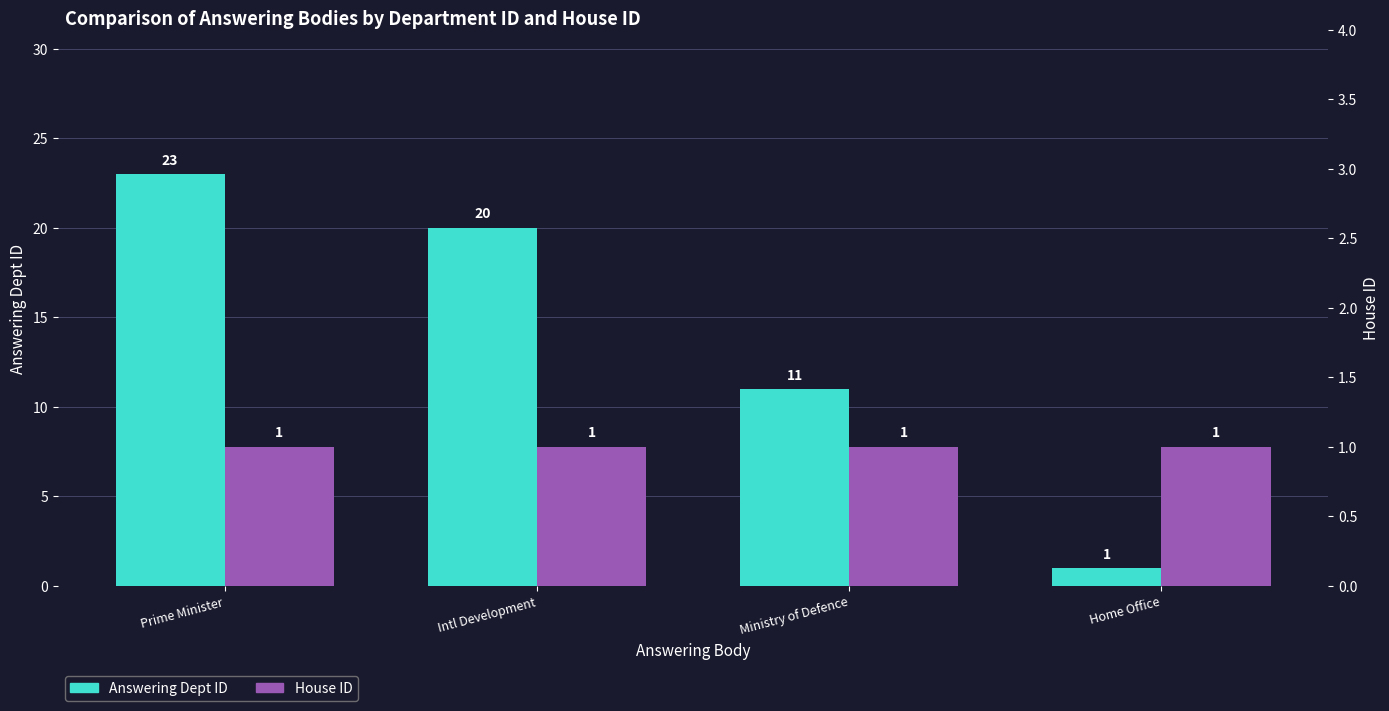

What is the spread (max minus min) of values at Ministry of Defence?

10